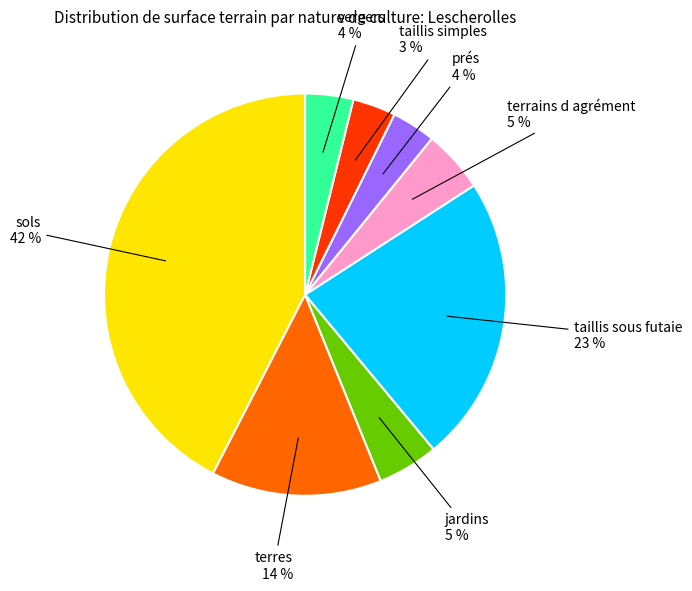

To the nearest percent, what is the average slice percentage?

12%